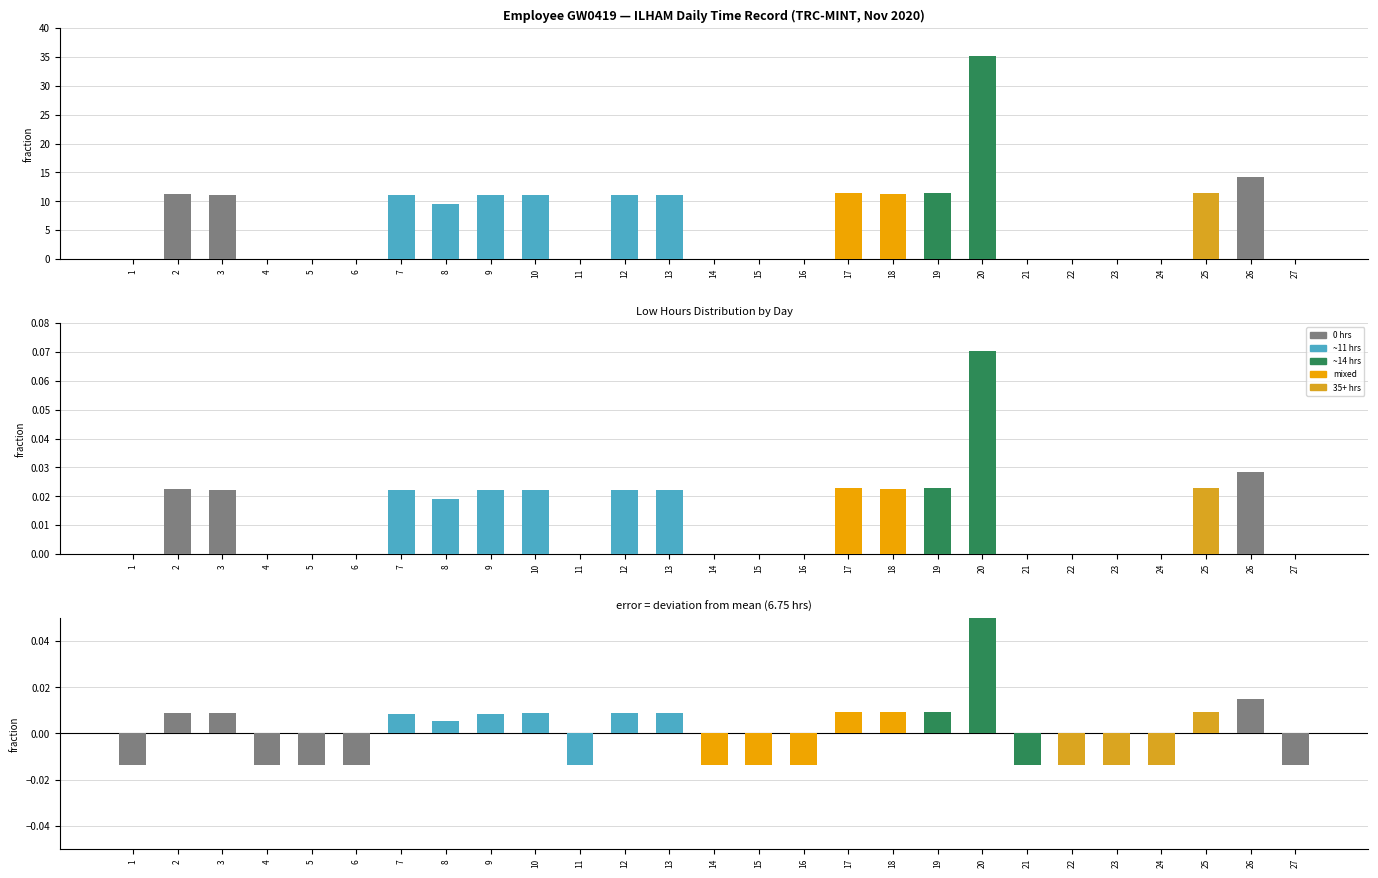

At 11, list the series in order from smallest to largest.

Deviation from mean, Low, Low (normalized)